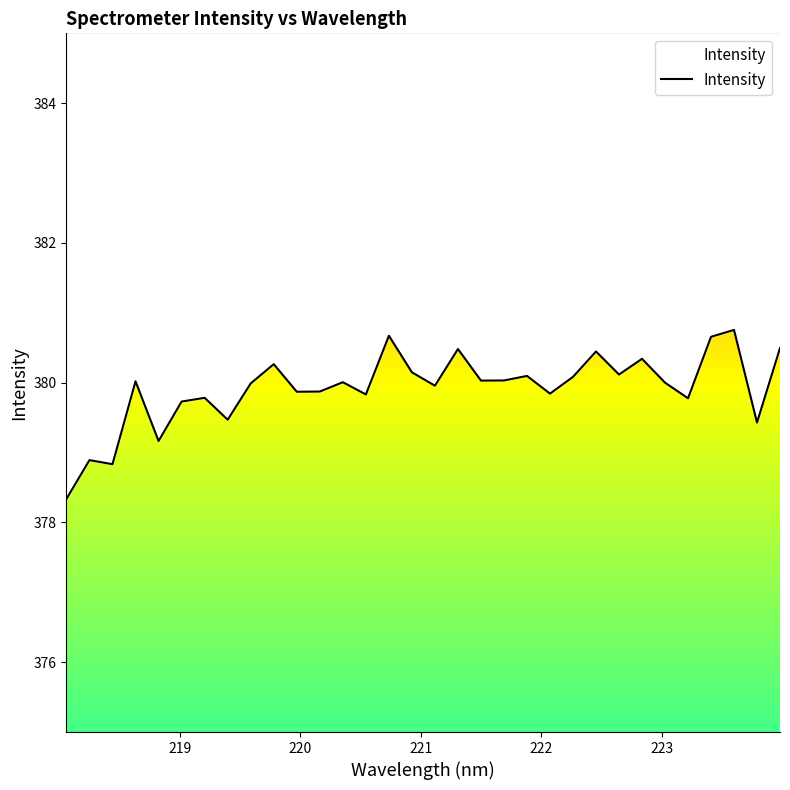

Does the chart have visible grid lines?

No